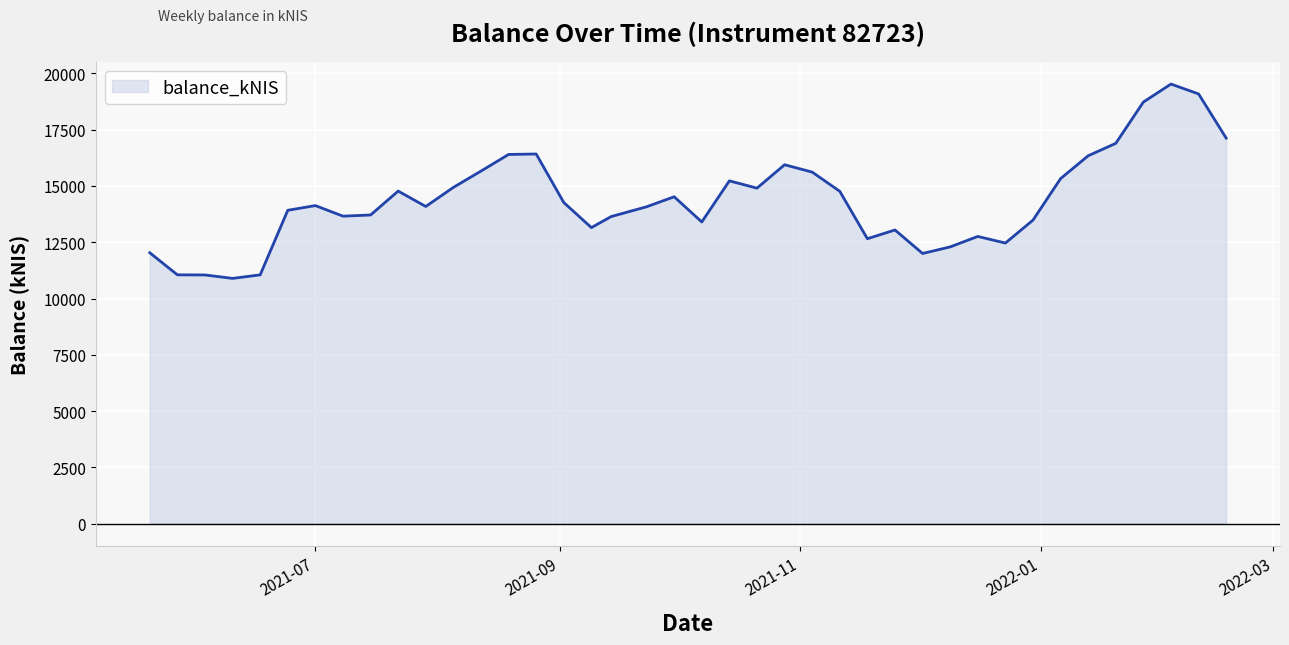

What is the smallest value displayed?

10894.4